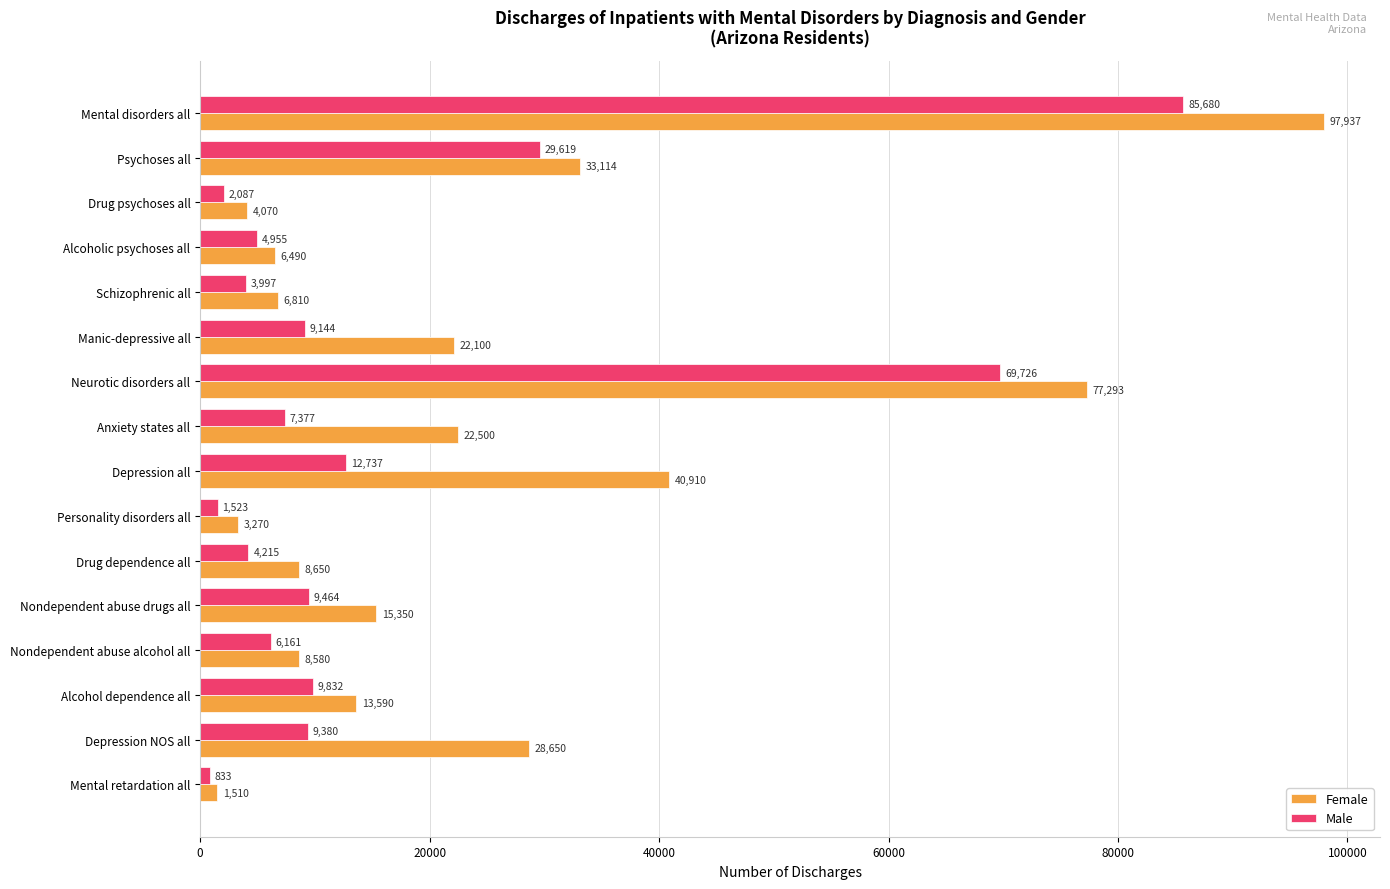

What is the difference between the maximum and minimum values in the Male series?

84847